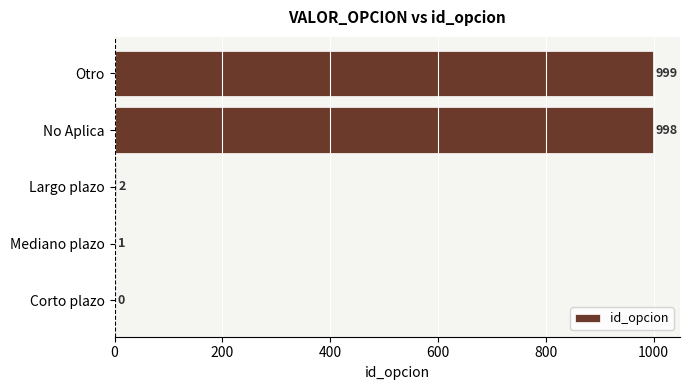

Reading top to bottom, what are all the values shown in this chart?

Otro=999	No Aplica=998	Largo plazo=2	Mediano plazo=1	Corto plazo=0